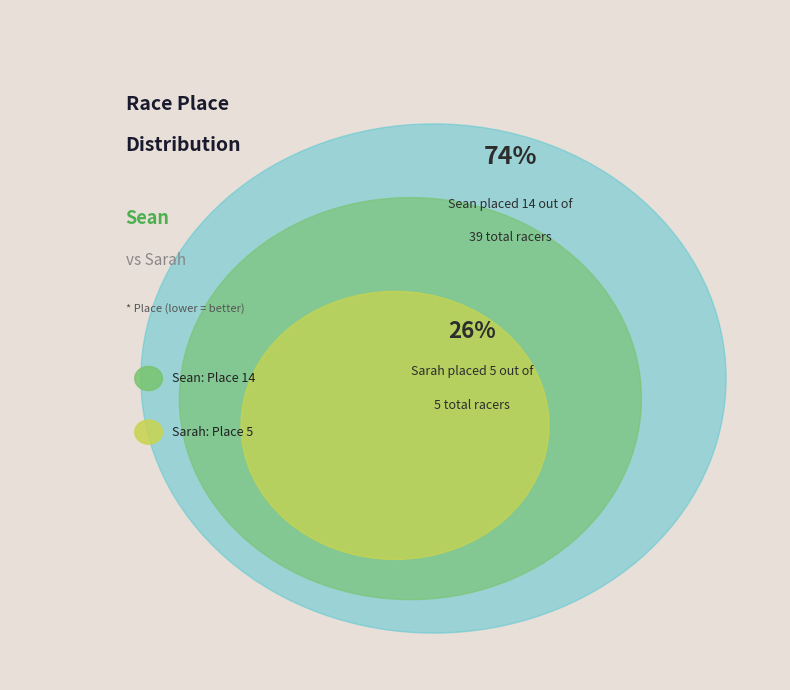

To the nearest percent, what is the average slice percentage?

50%